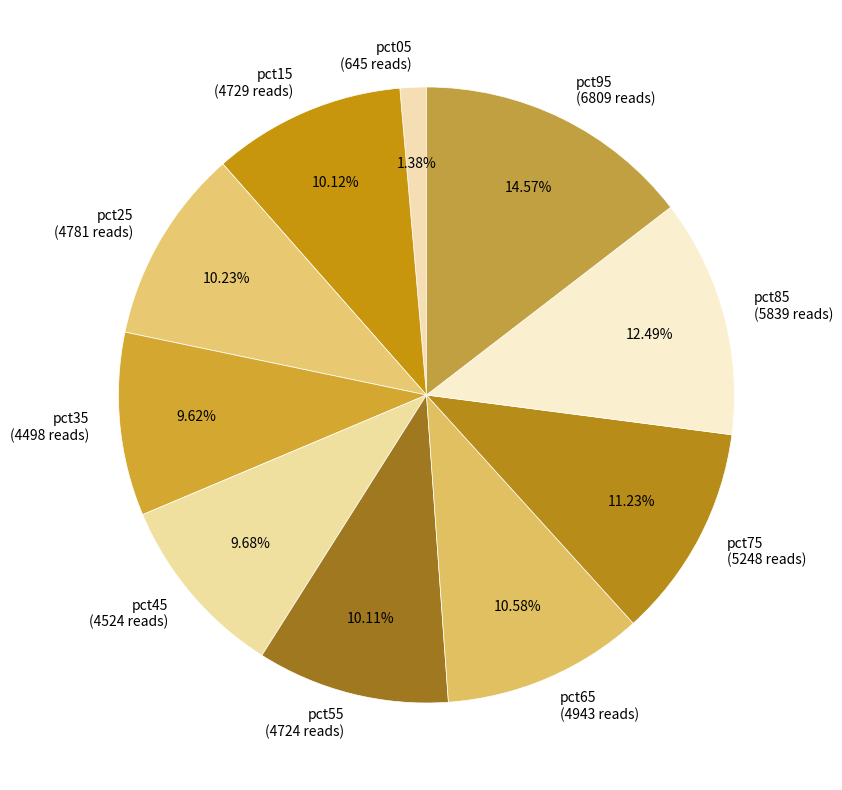

Is there any slice that represents more than half of the pie?

No